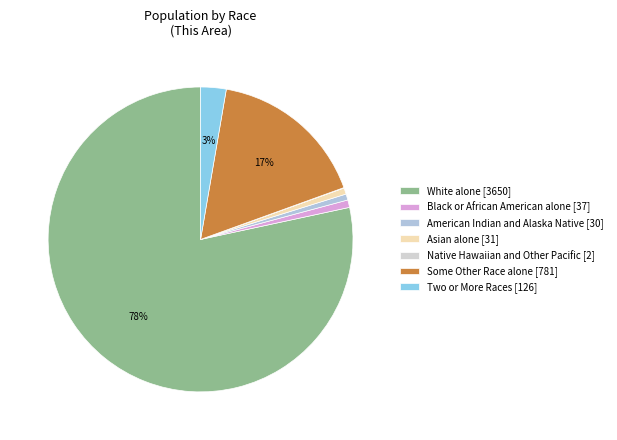

Is it true that American Indian and Alaska Native is 14% of the pie?

False